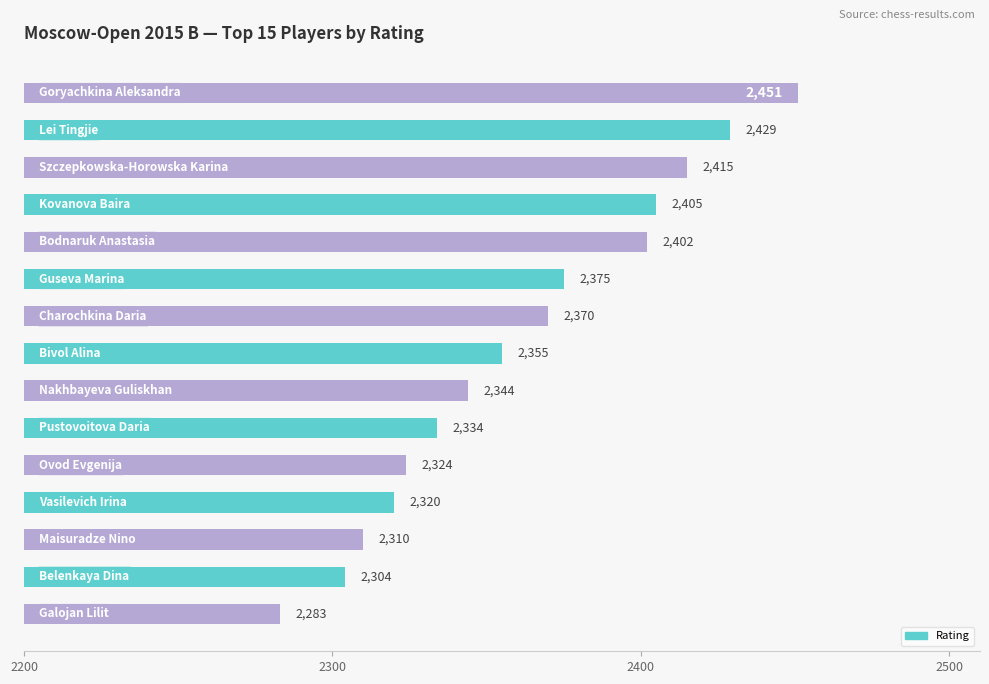

Reading bottom to top, extract all data points from this chart.

2283	2304	2310	2320	2324	2334	2344	2355	2370	2375	2402	2405	2415	2429	2451